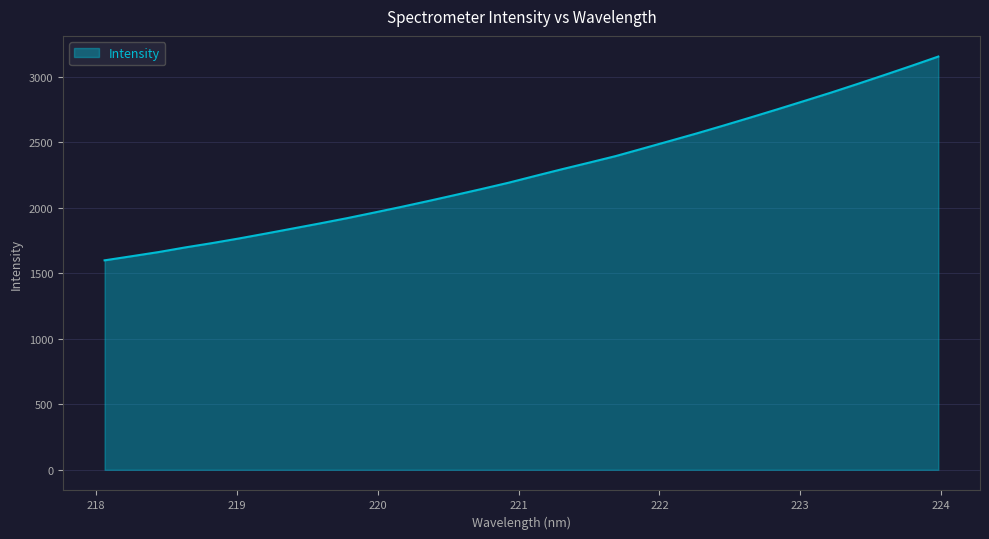

What is the smallest value displayed?

1599.1